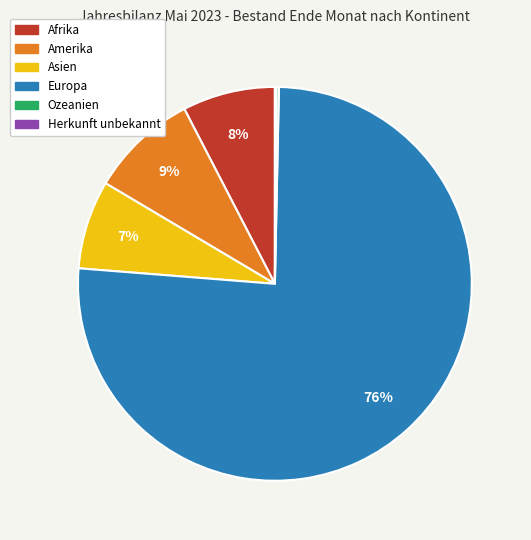

Which has a higher value, Amerika or Afrika?

Amerika